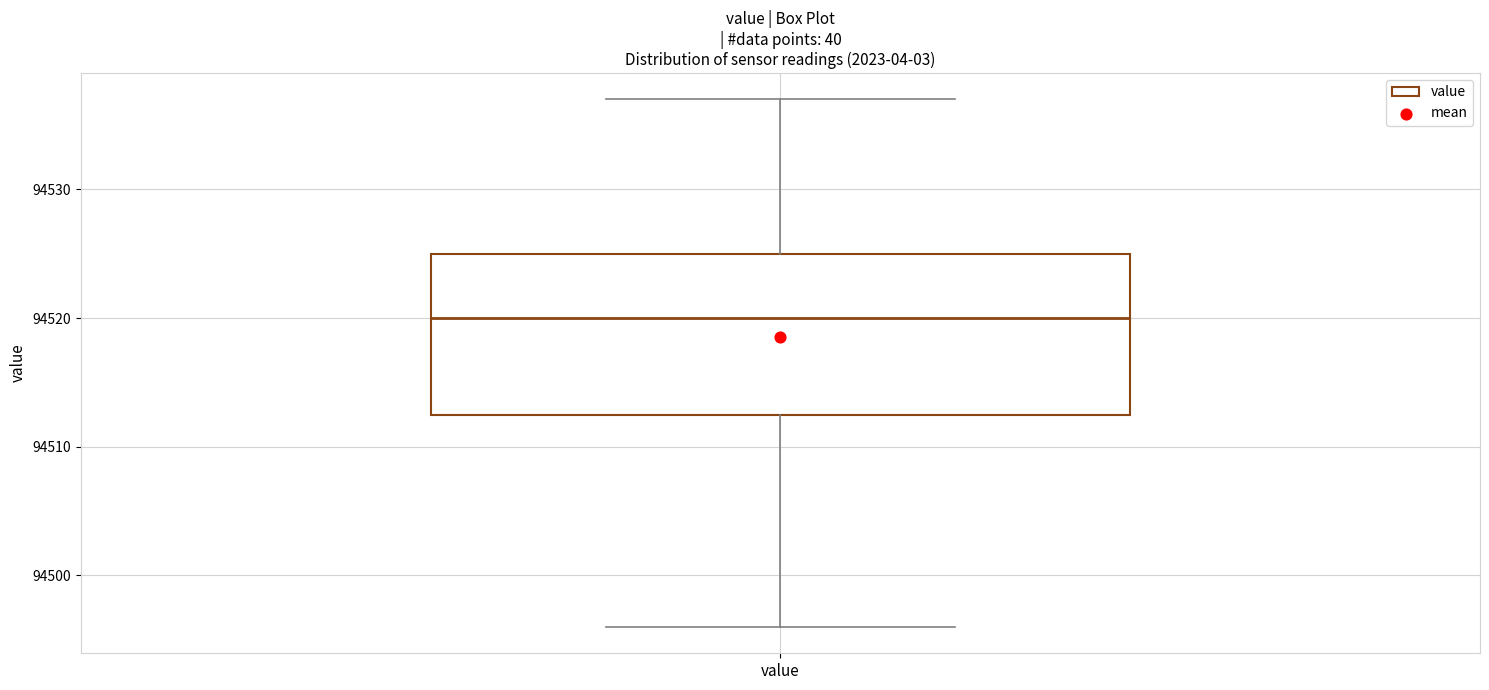

Transcribe this box plot: give where the median line is, the range the box spans, and where the two whiskers end, as read against the y-axis. The values are not printed on the chart, so give them approximately, as read against the axis.

median 94520, box 94513 to 94525, whiskers 94496 to 94537